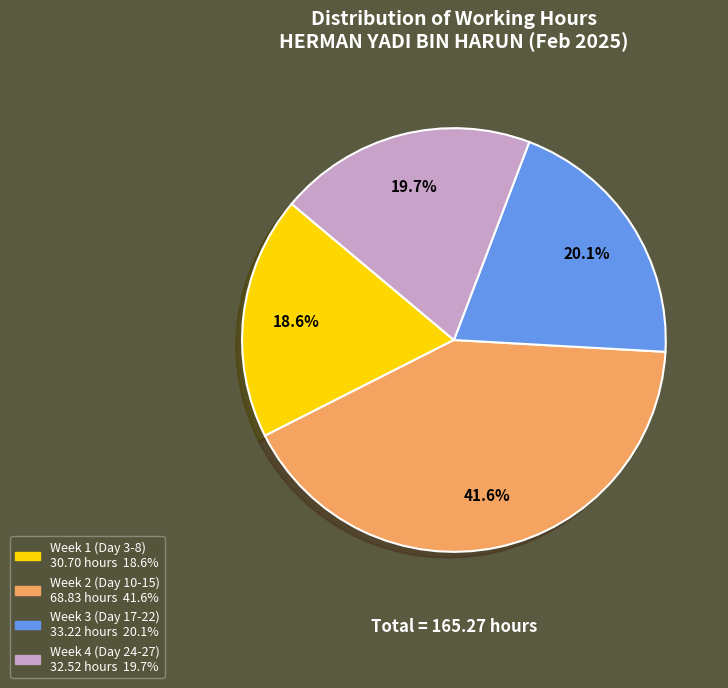

Is there a majority slice in this chart?

No